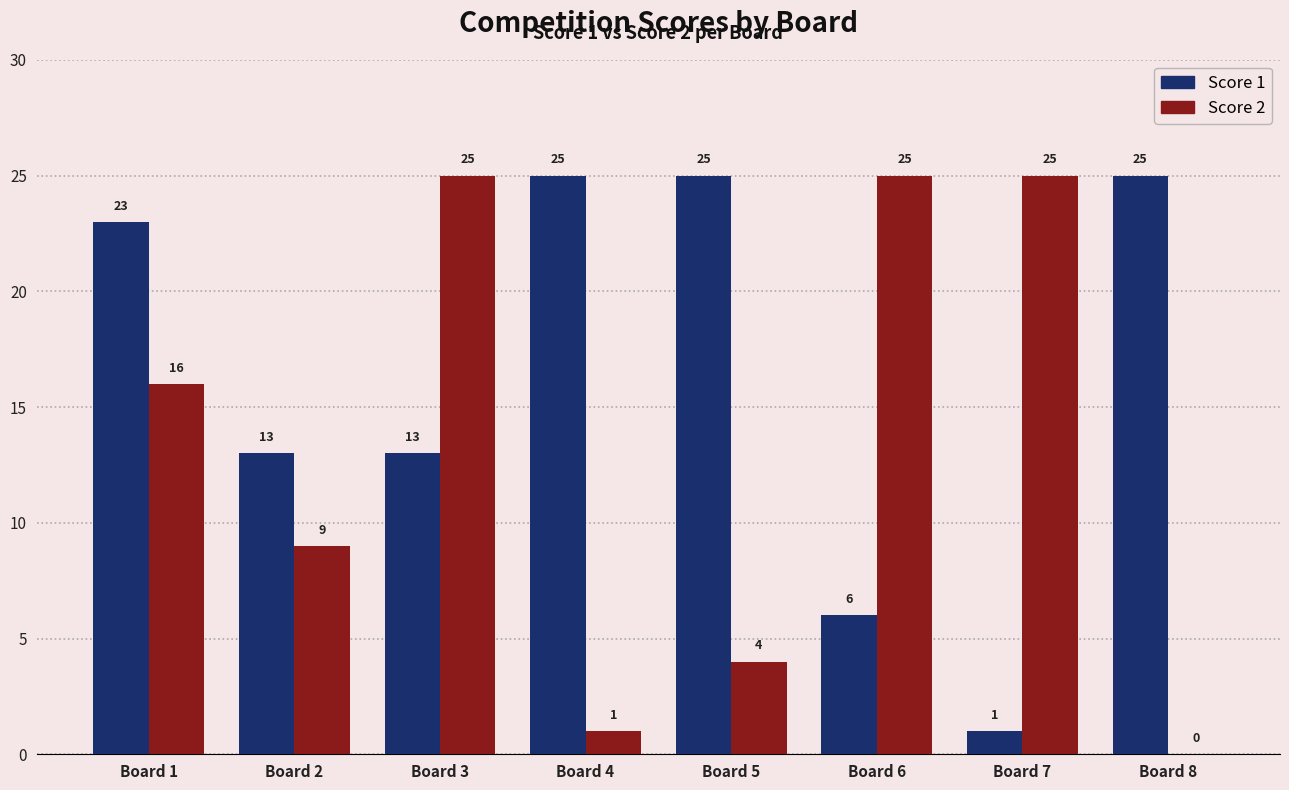

Which series changed the most between Board 3 and Board 8?

Score 2